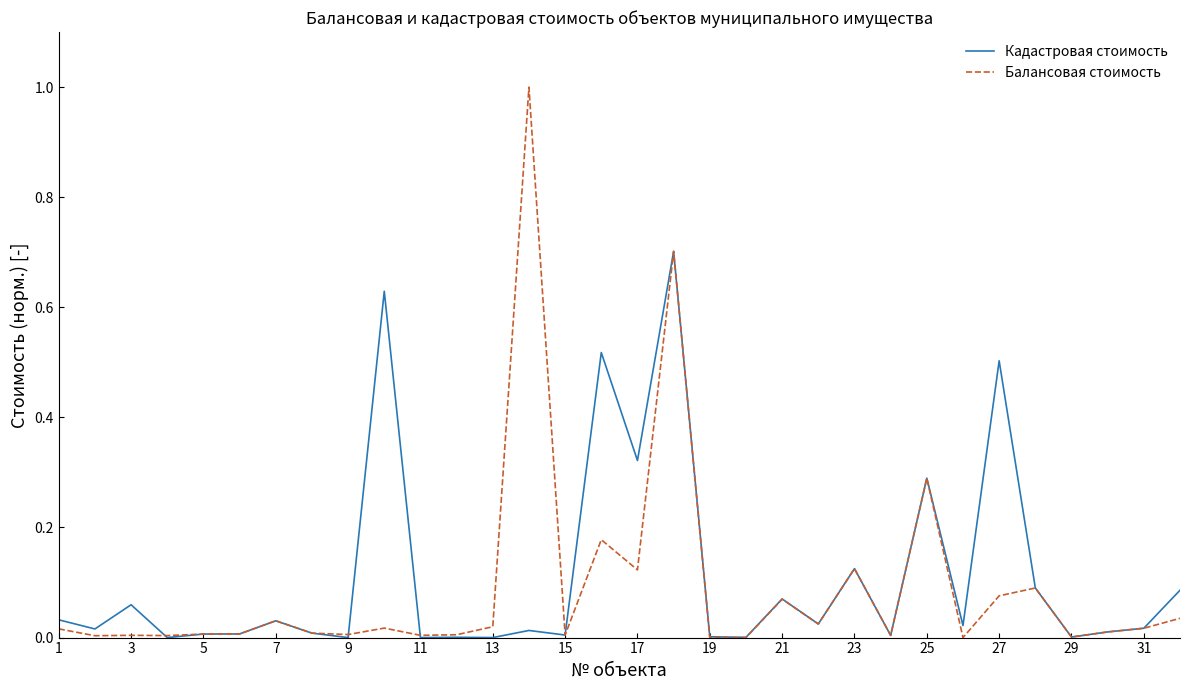

What are all the series names shown in the legend?

Кадастровая стоимость, Балансовая стоимость